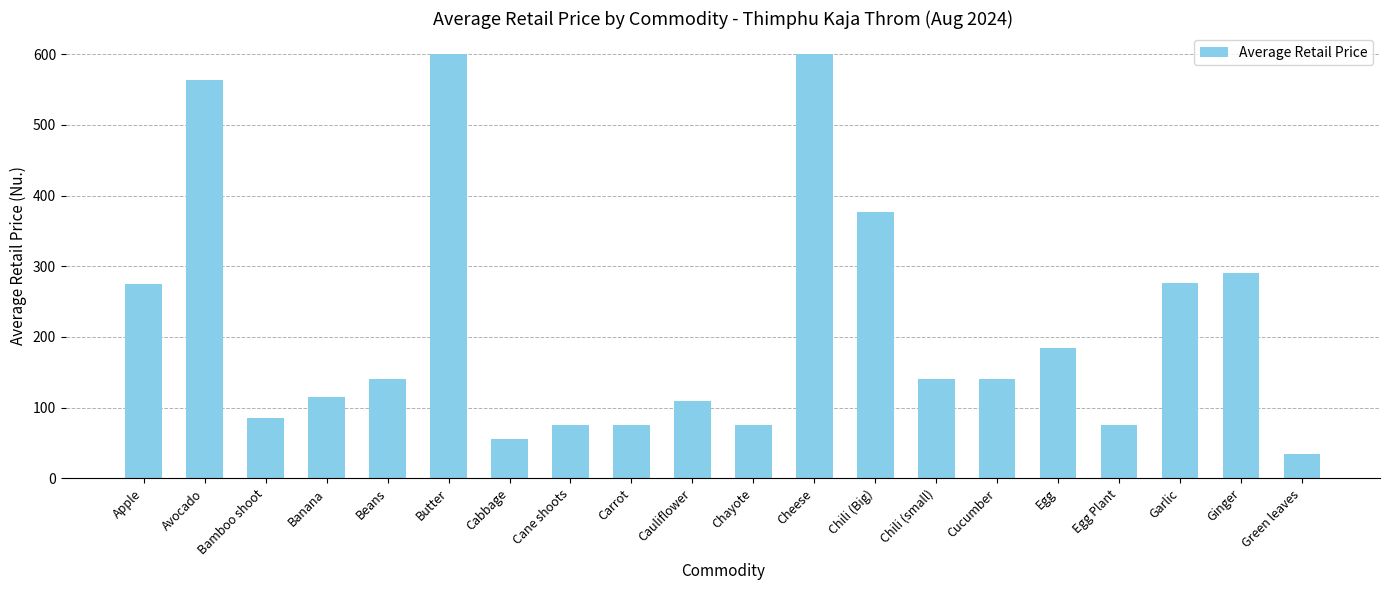

Count the number of categories in the chart.

20